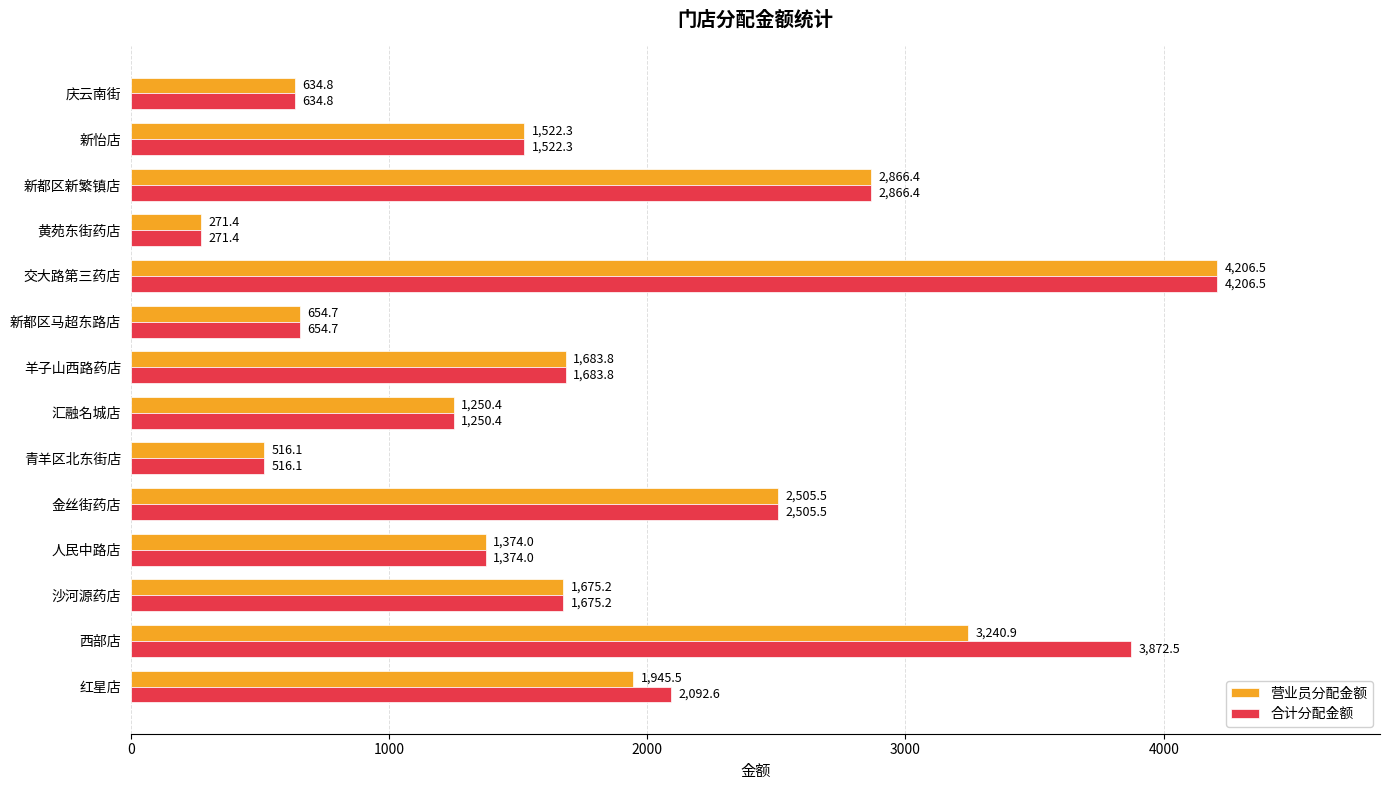

What is the difference between the maximum and second lowest values in the 合计分配金额 series?

3690.4